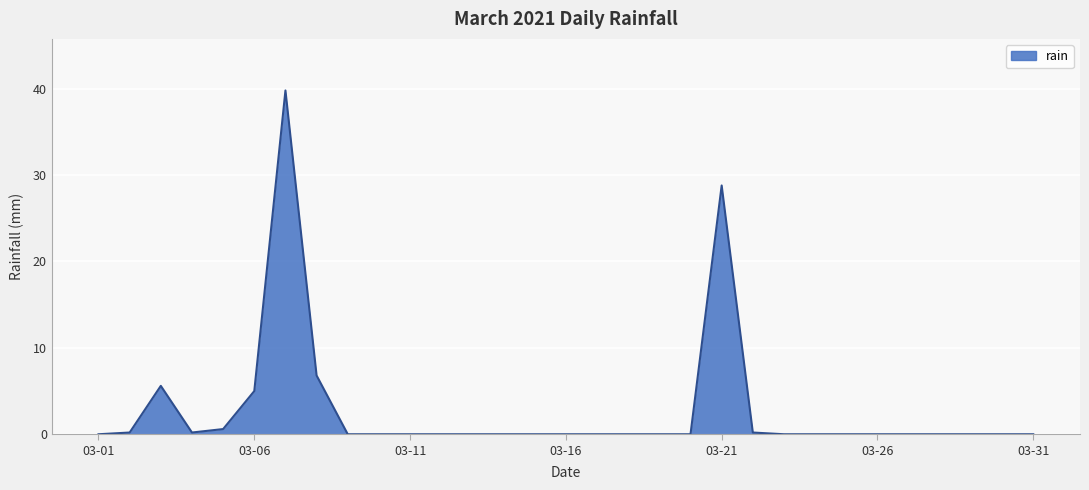

What is the difference between the maximum and minimum values?

39.8